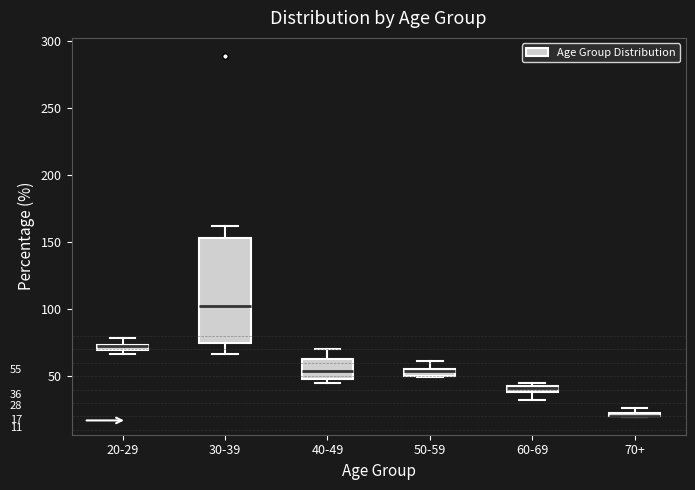

Which box is the tallest, from its lower edge to its upper edge?

30-39